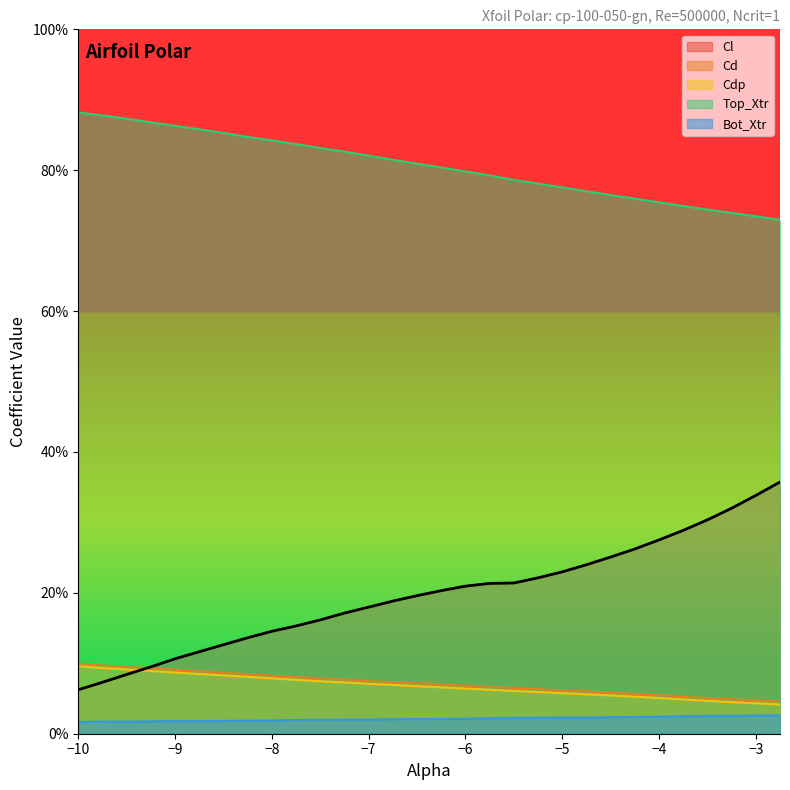

Which series has the largest range (max minus min)?

Cl